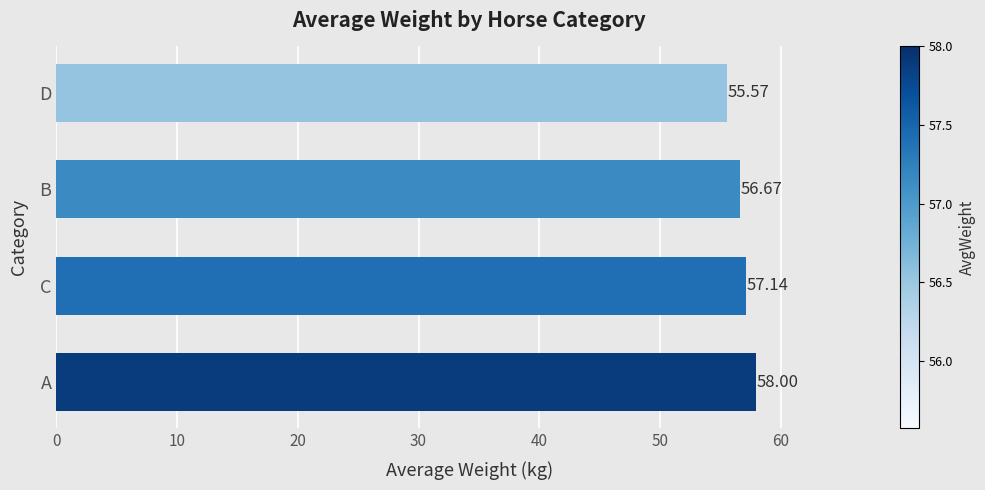

At which label is the value closest to 56?

D